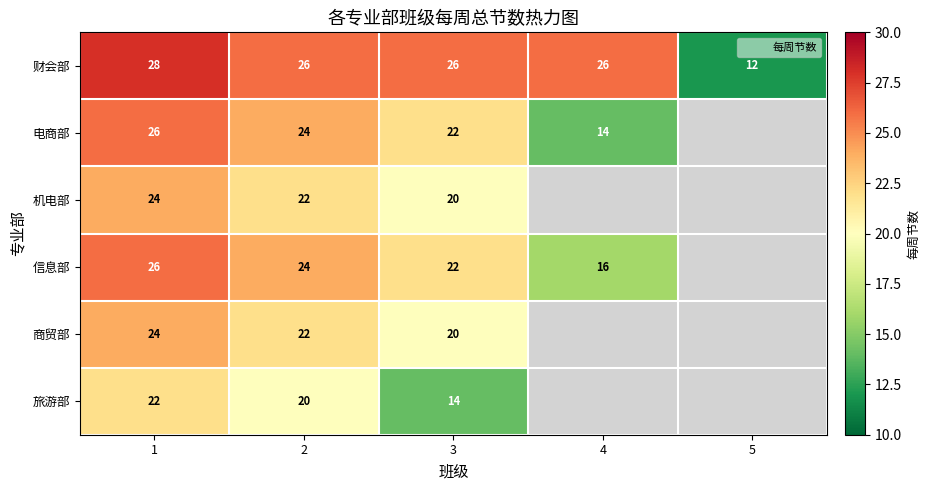

What is the difference between the maximum and minimum values in the 电商部 series?

12.0